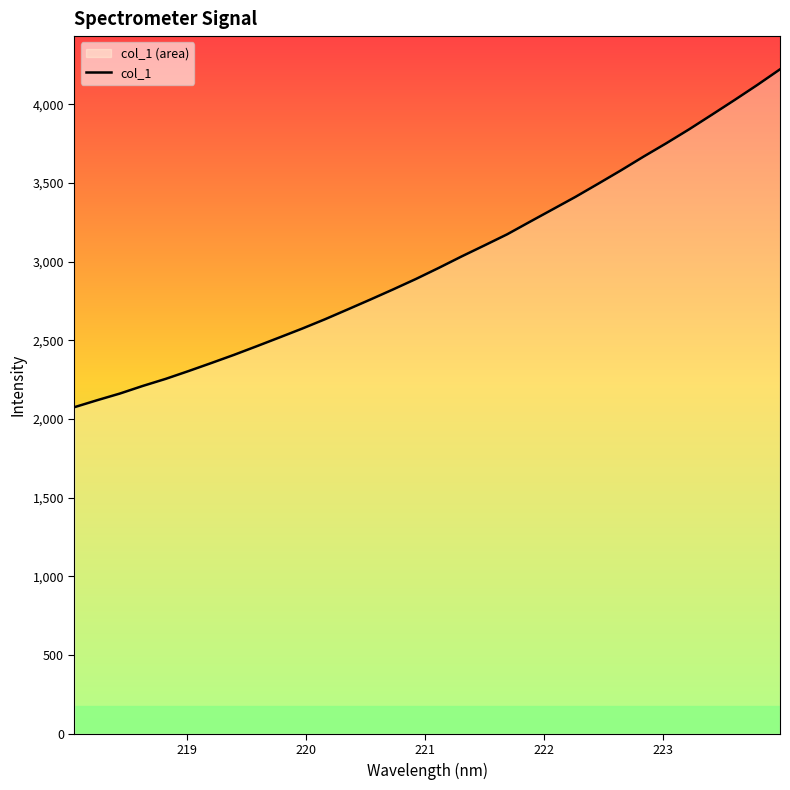

What is the difference between the maximum and minimum values?

2146.4